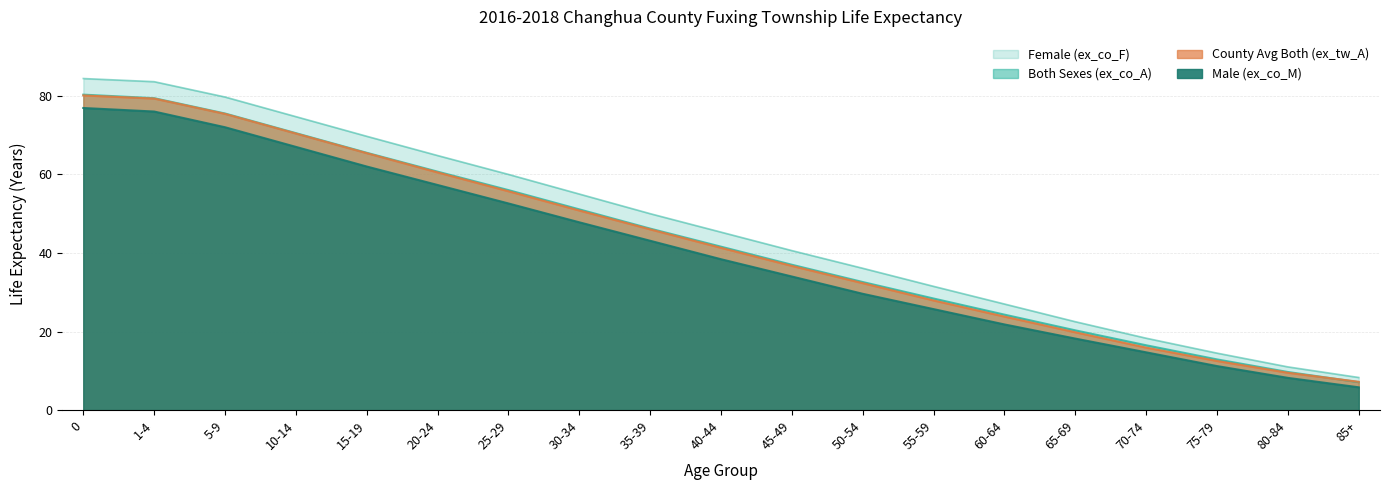

How many categories are shown in the chart?

19